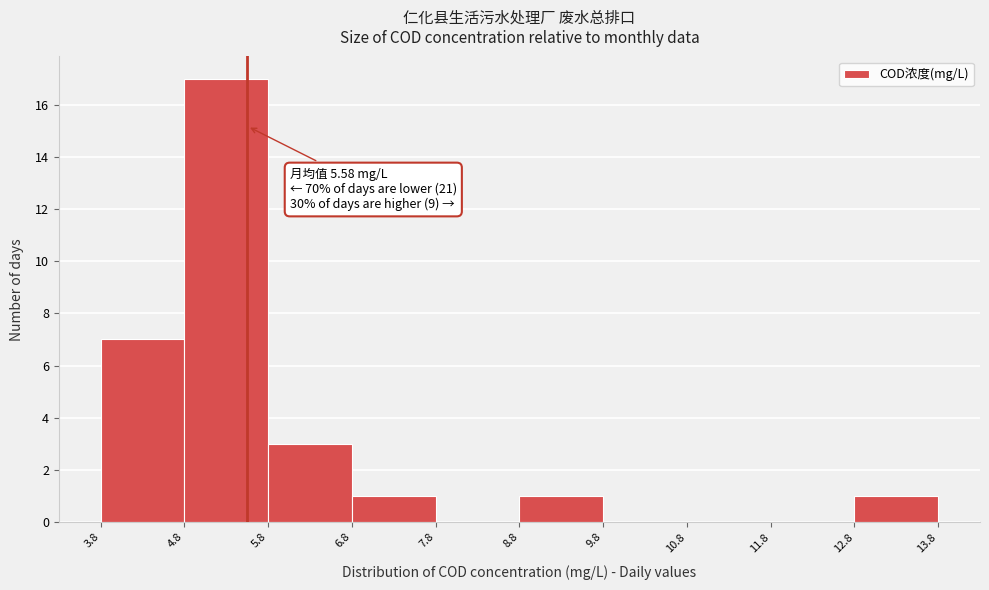

Over which range of the x-axis is the bar tallest?

4.8 to 5.8